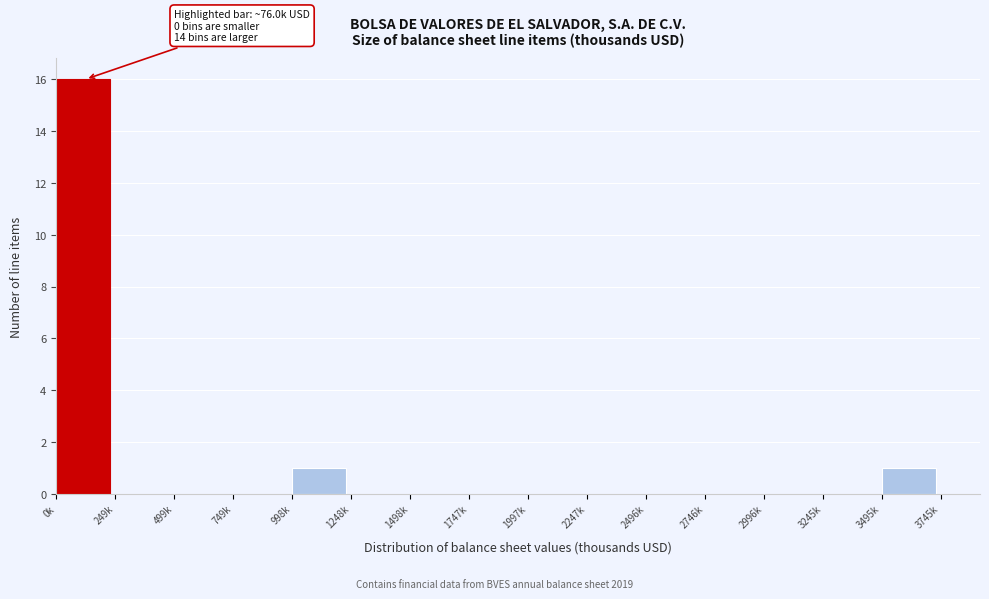

Reading left to right, transcribe all the data shown in this chart.

0k=16	249k=0	499k=0	749k=0	998k=1	1248k=0	1498k=0	1747k=0	1997k=0	2247k=0	2496k=0	2746k=0	2996k=0	3245k=0	3495k=1